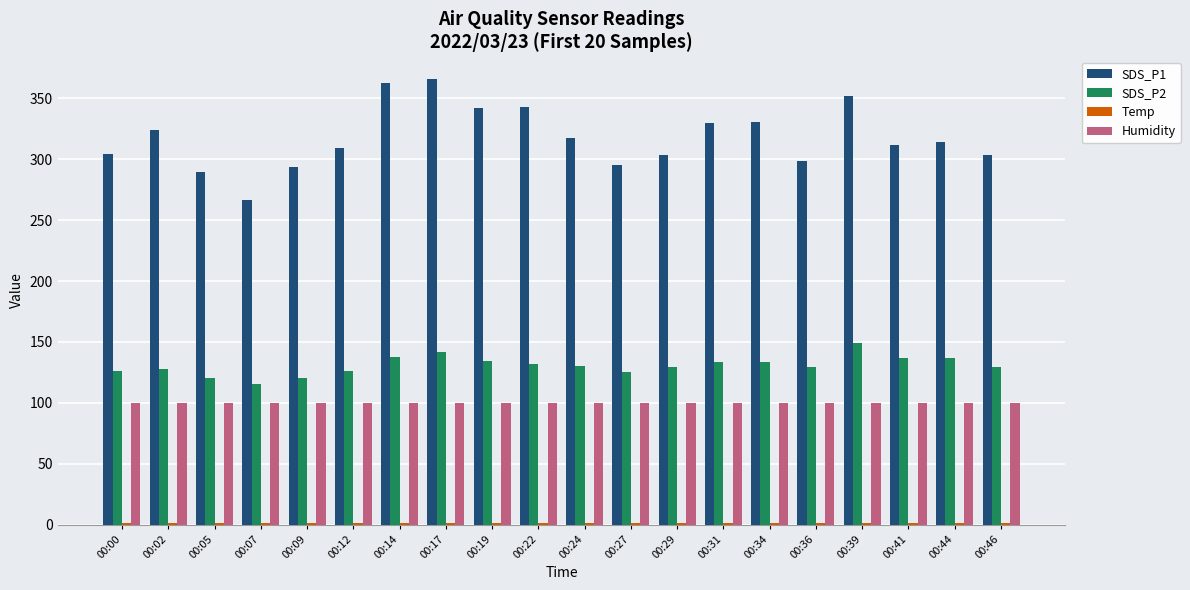

Between 00:24 and 00:34, which series saw the biggest shift?

SDS_P1